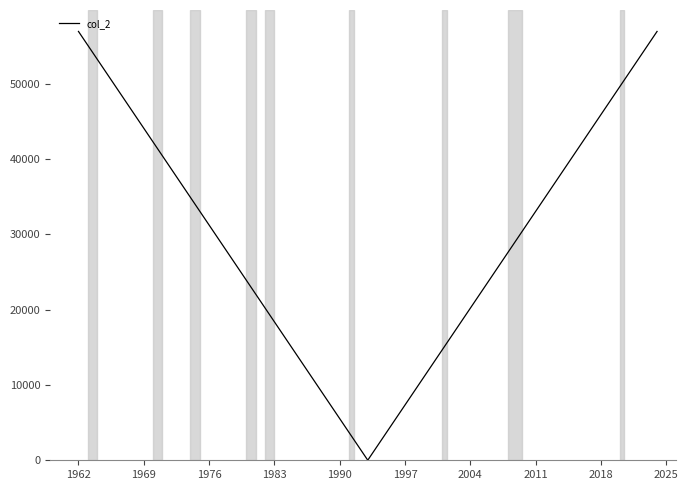

What is the maximum value shown in the chart?

56966.6